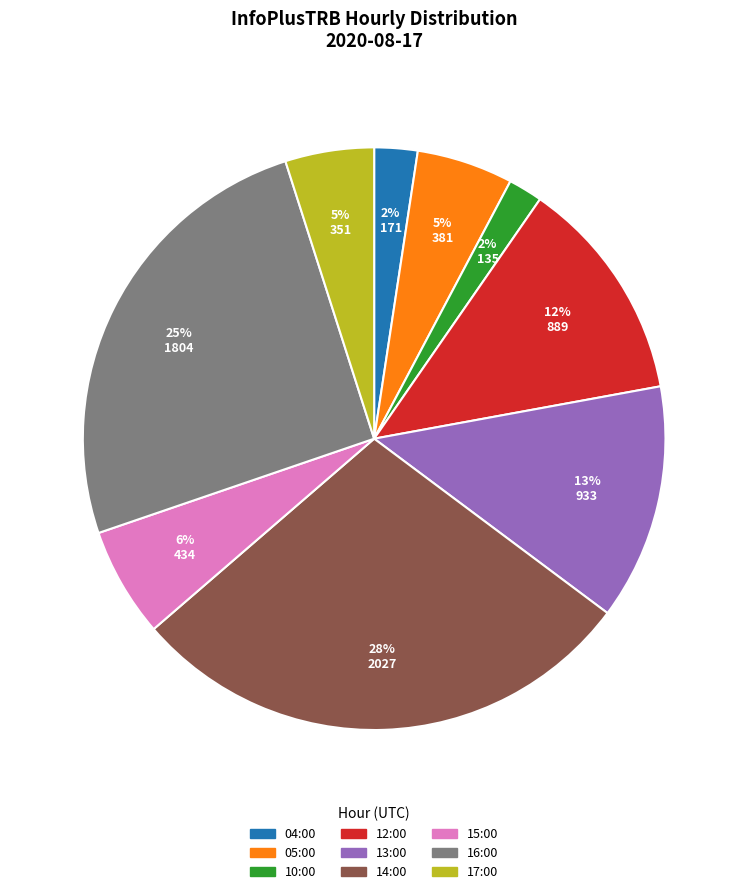

Between 15:00 and 16:00, which is larger?

16:00